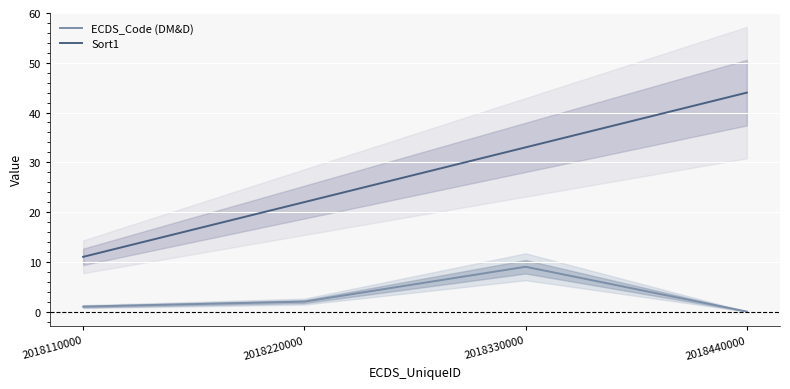

What is the difference between the second highest and second lowest values in the Sort1 series?

11